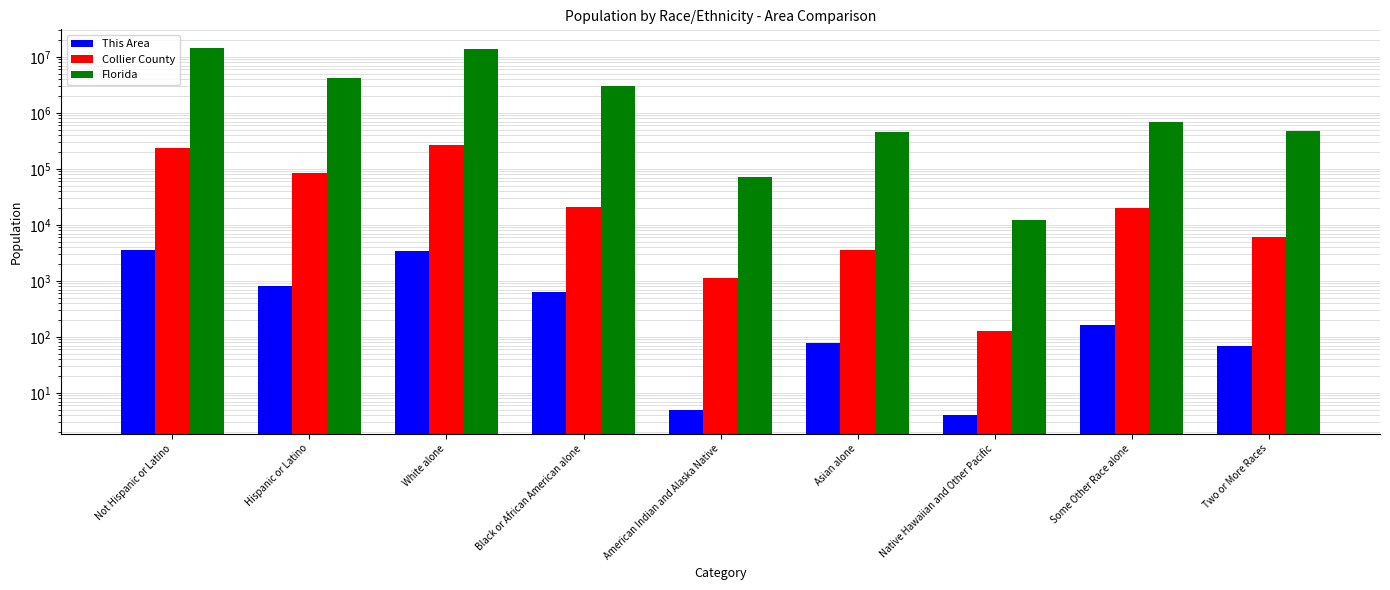

What is the average value of the Florida series?

4178069